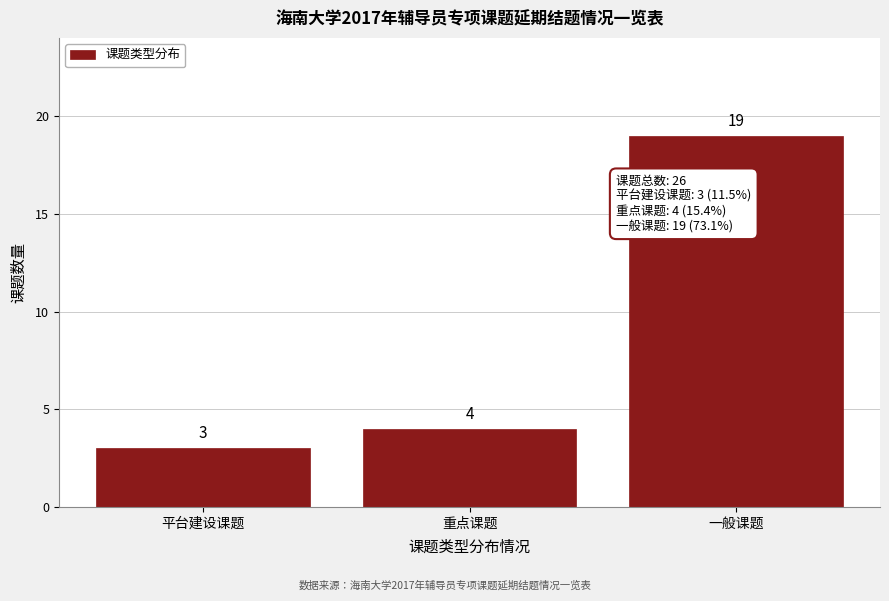

Reading left to right, extract all data points from this chart.

3	4	19